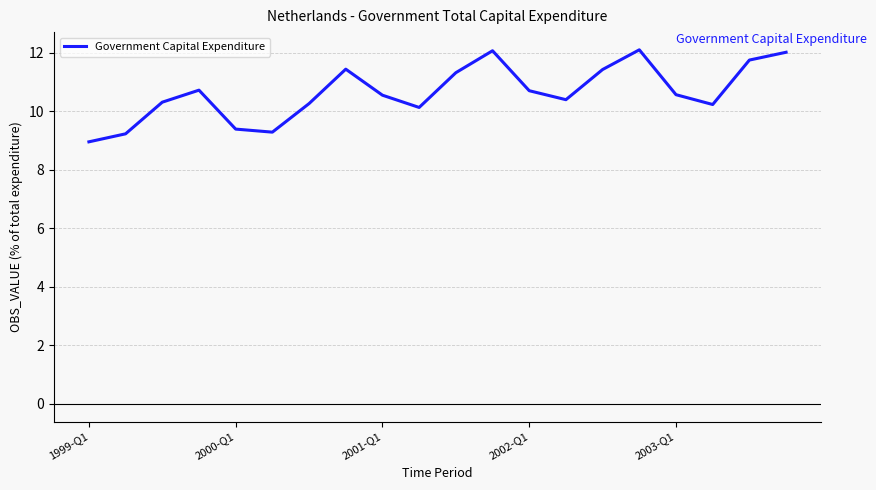

What is the smallest value displayed?

9.0